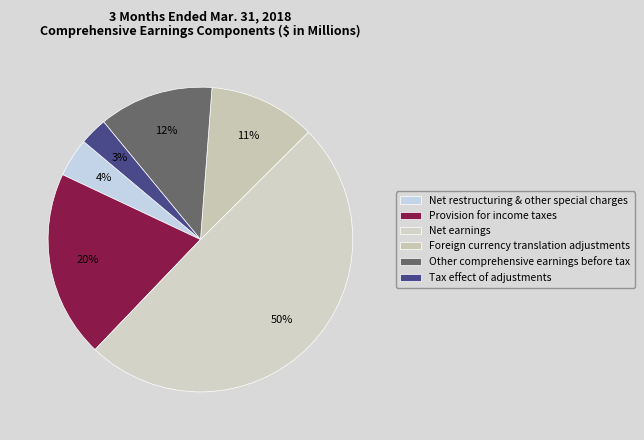

How many segments does this pie chart have?

6